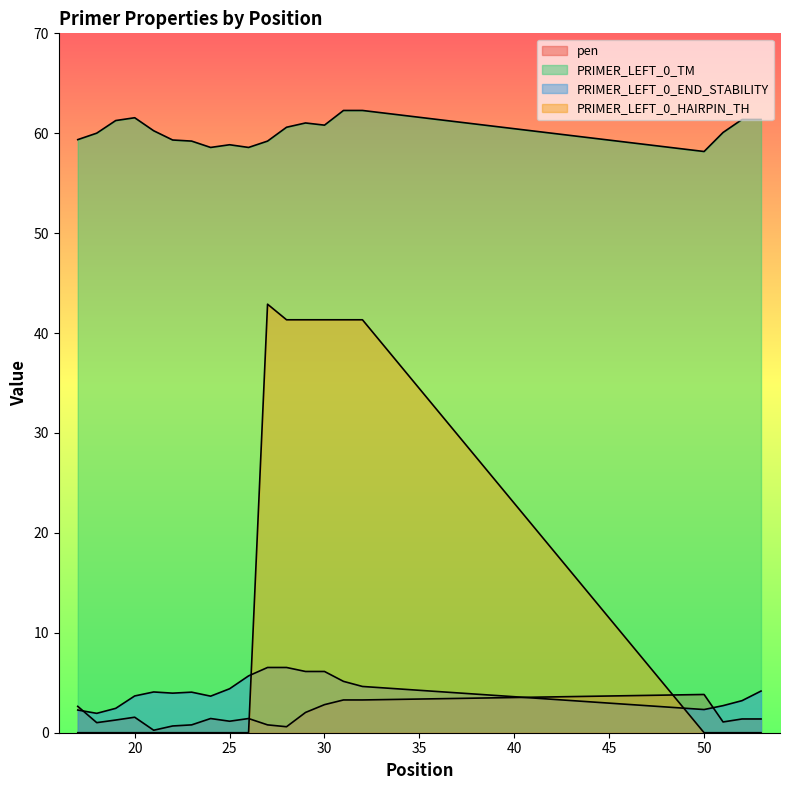

Which series has the largest range (max minus min)?

PRIMER_LEFT_0_HAIRPIN_TH